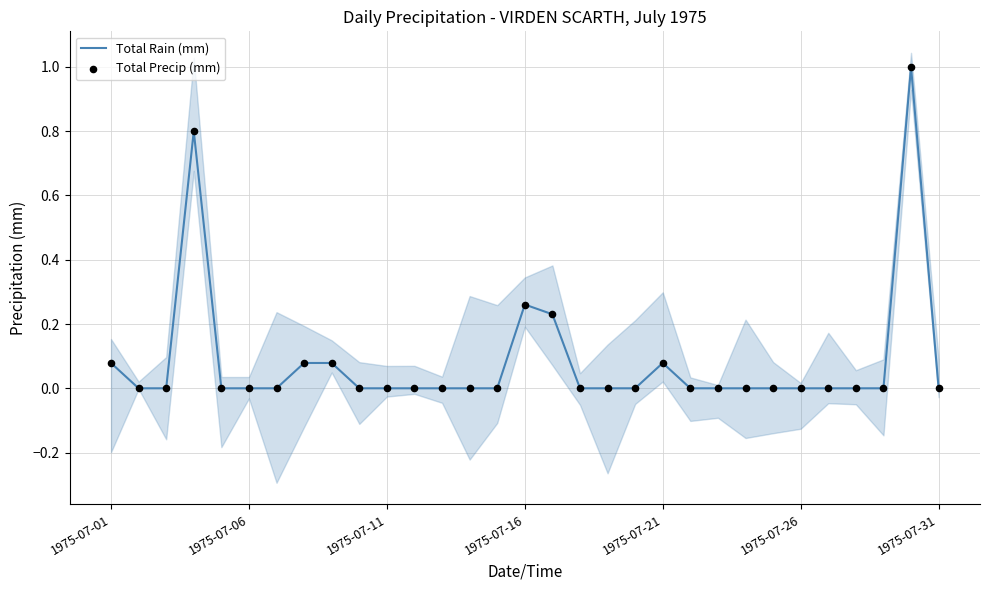

At how many categories does at least one series exceed 0?

8